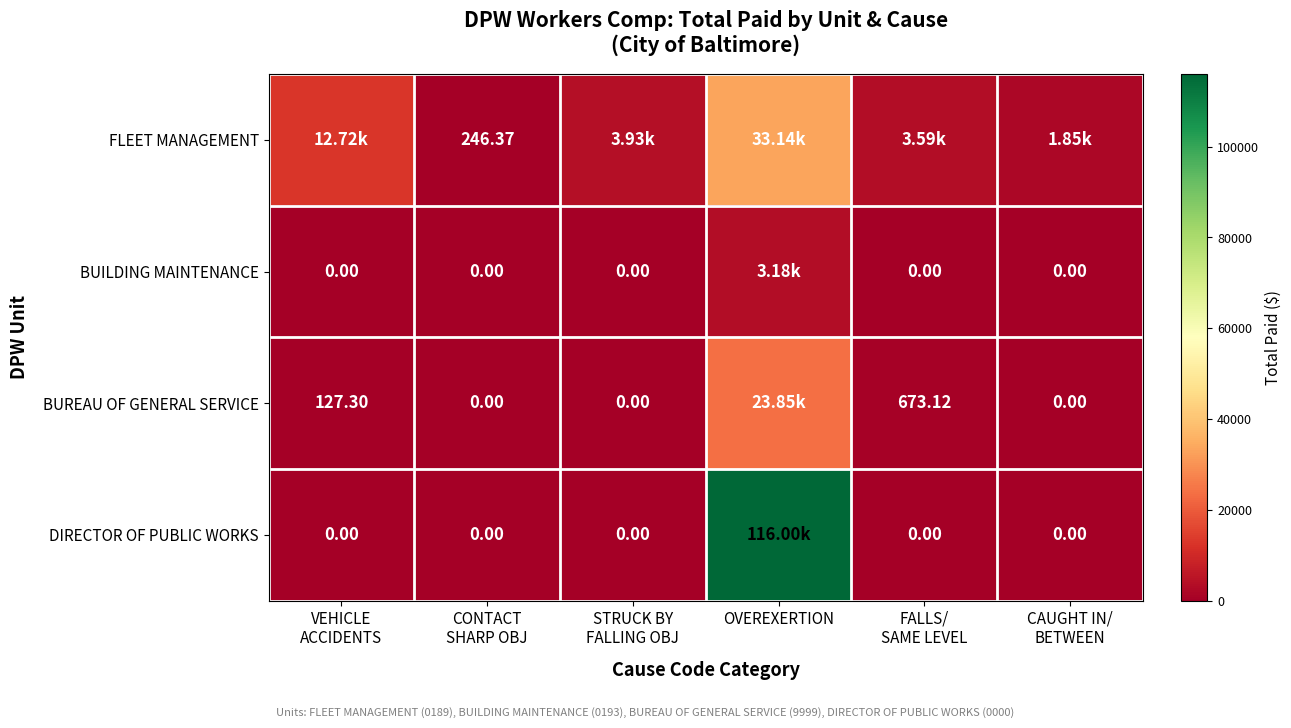

Rank the series by their average value, from highest to lowest.

DIRECTOR OF PUBLIC WORKS, FLEET MANAGEMENT, BUREAU OF GENERAL SERVICE, BUILDING MAINTENANCE